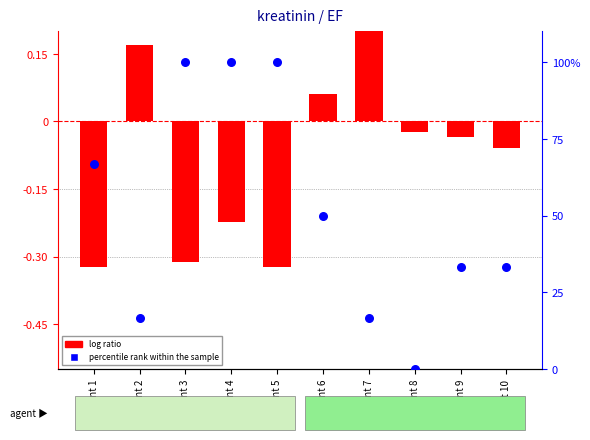

Which series reaches the maximum Y coordinate?

percentile rank within the sample